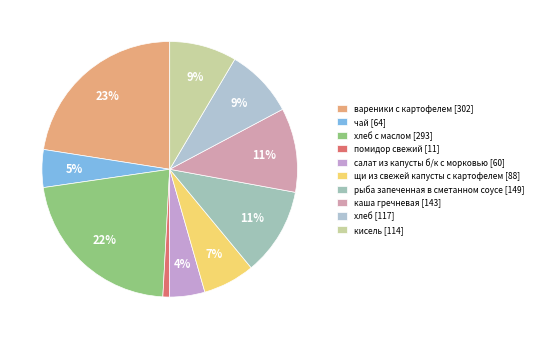

Which slice is the smallest?

помидор свежий [11]